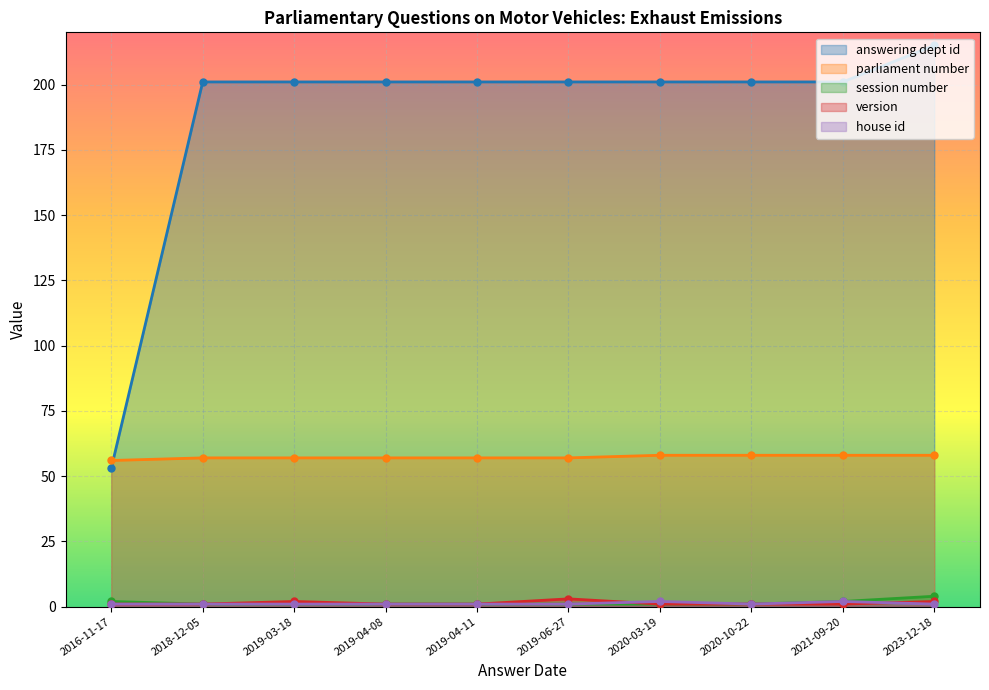

At which label does parliament number reach its peak?

2020-10-22